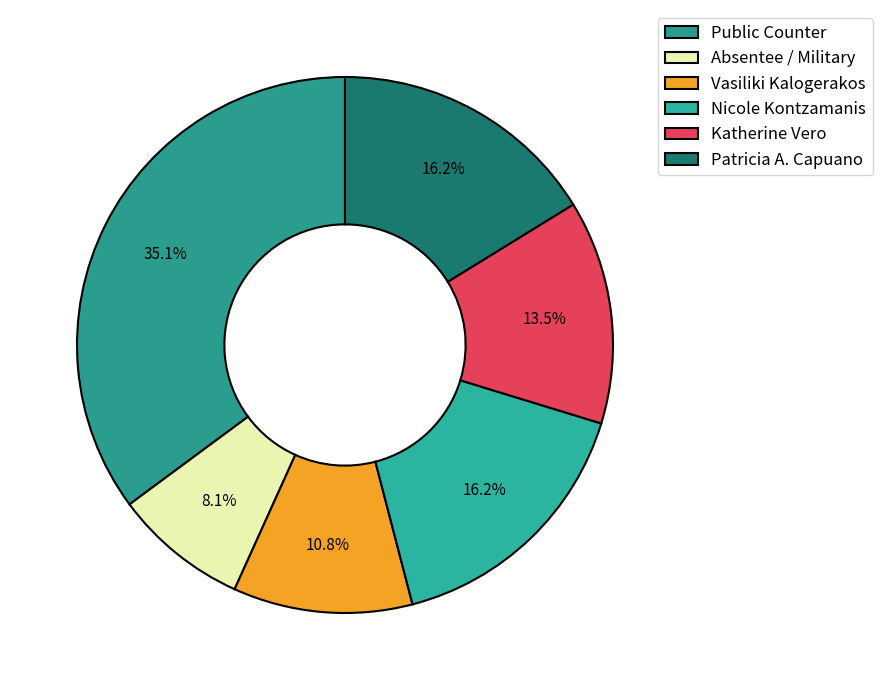

How many slices are in this pie chart?

6